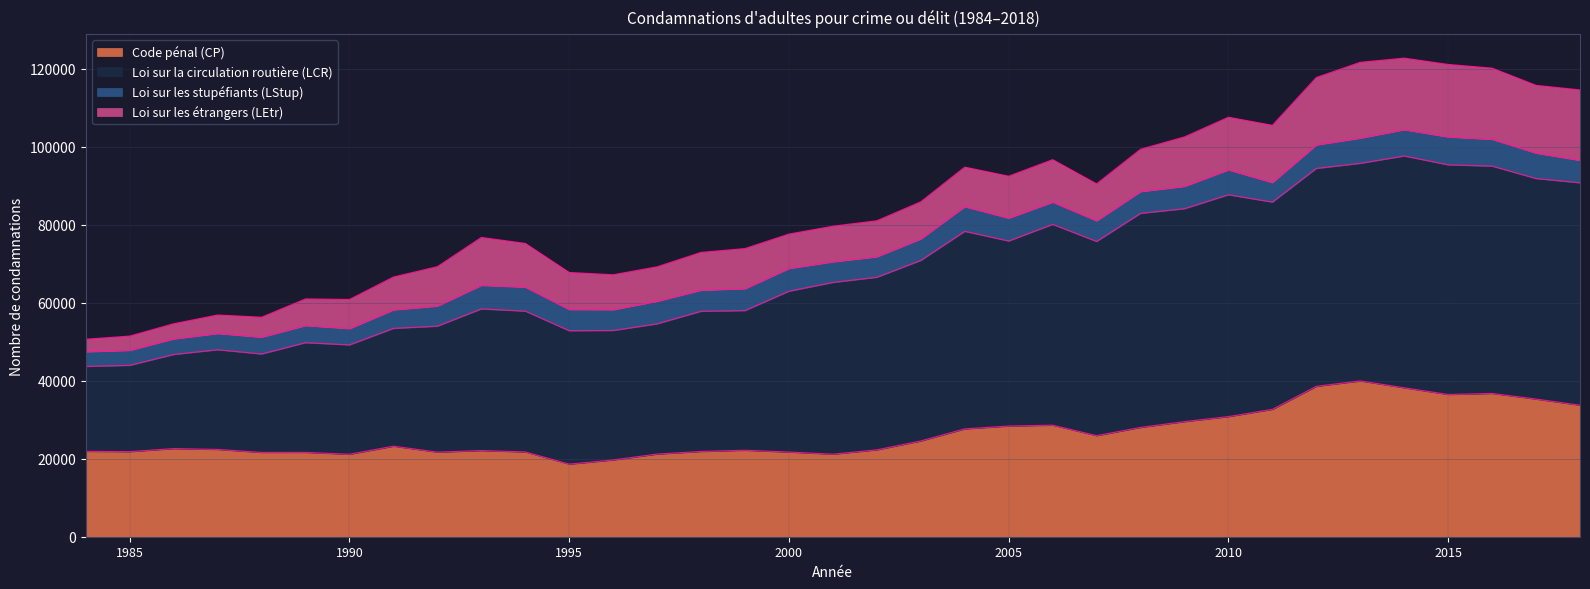

What is the highest value of the Code pénal (CP) series?

39944